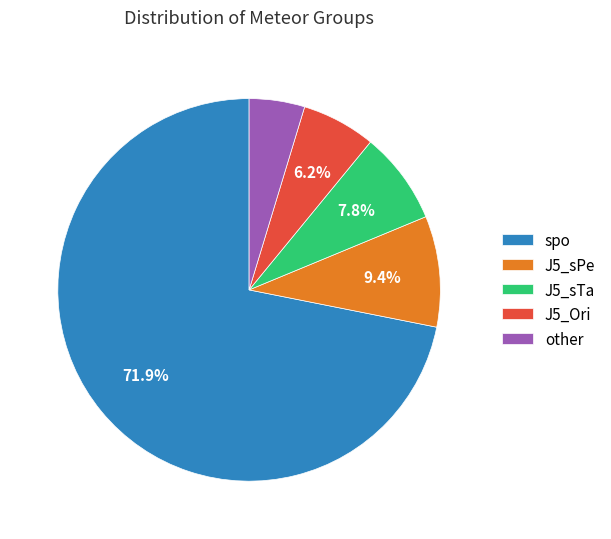

The spo slice represents 81% of the pie. True or false?

False